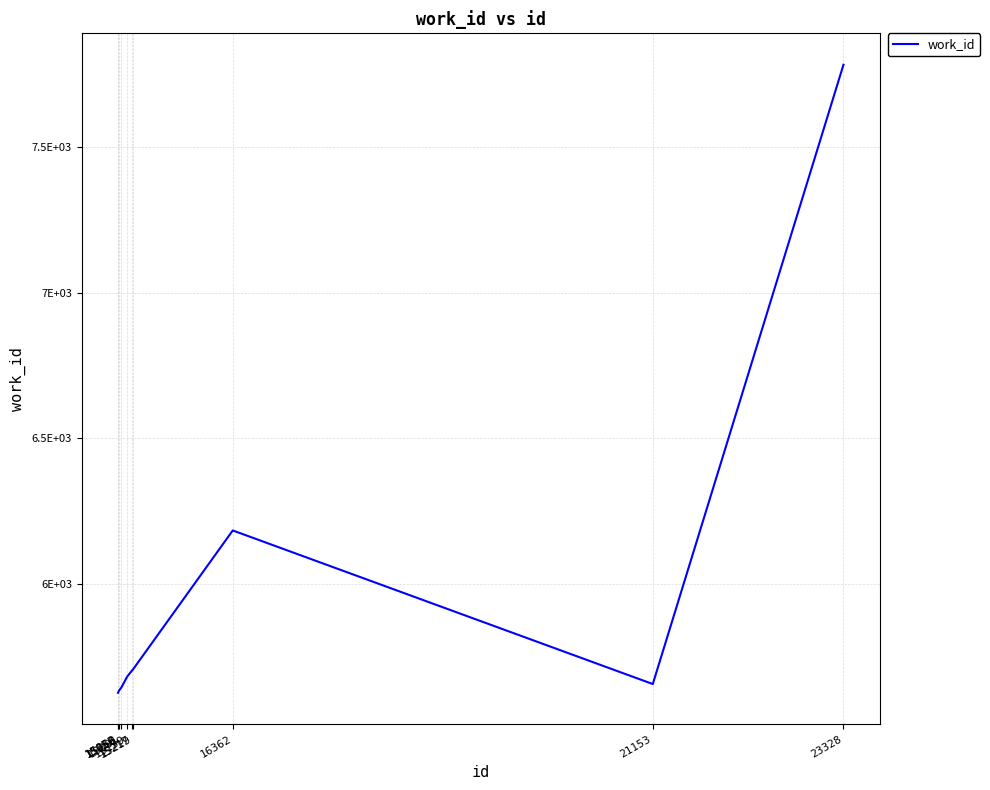

Is this an area chart (filled region under the line)?

No